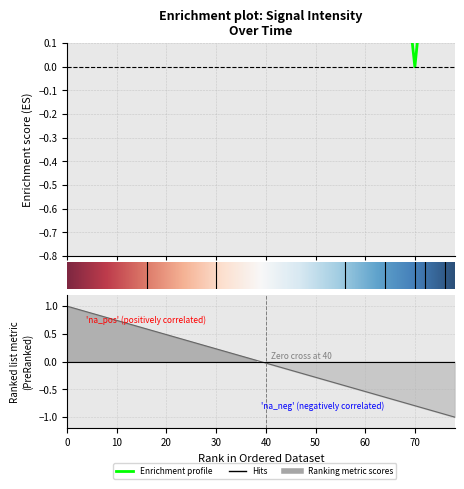

The chart shows a value of 0.9 at 0. True or false?

False